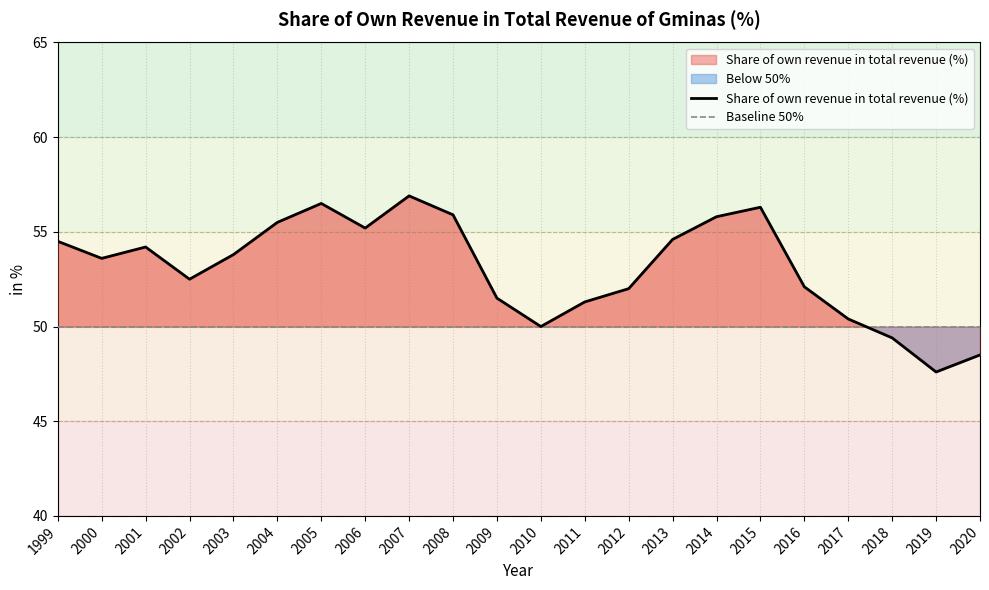

Rank the series by their average value, from lowest to highest.

Baseline 50%, Share of own revenue in total revenue (%)